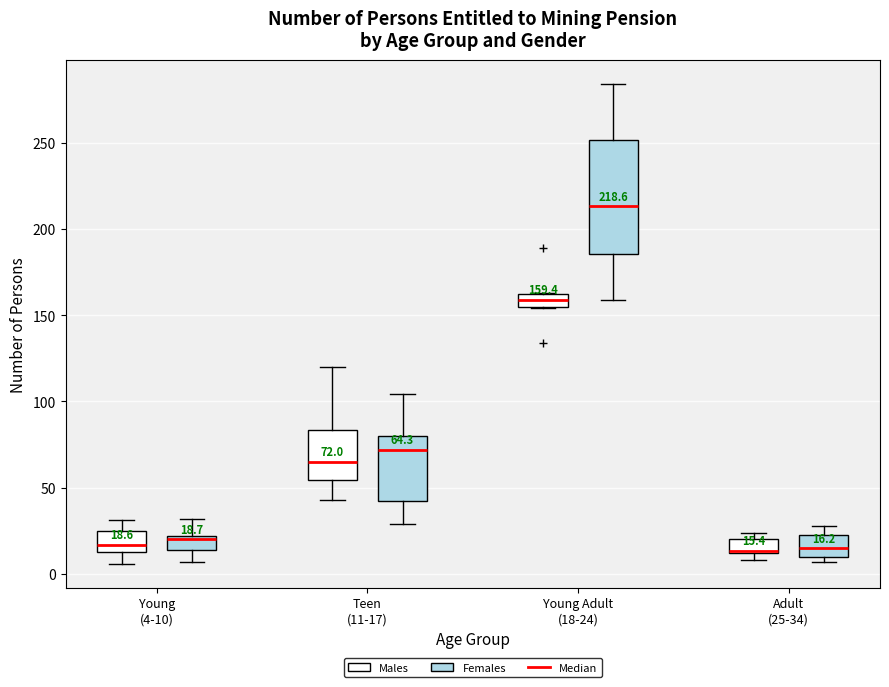

Which box is the tallest, from its lower edge to its upper edge?

Young Adult (18-24) (Females)